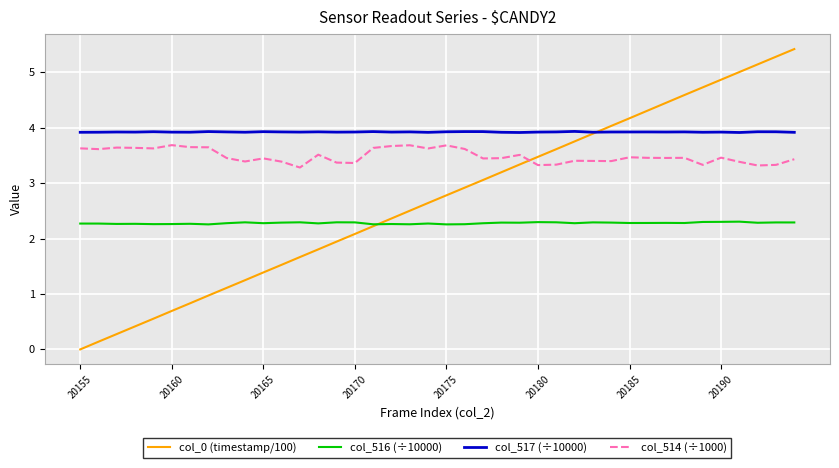

What is the greatest value displayed?

5.4